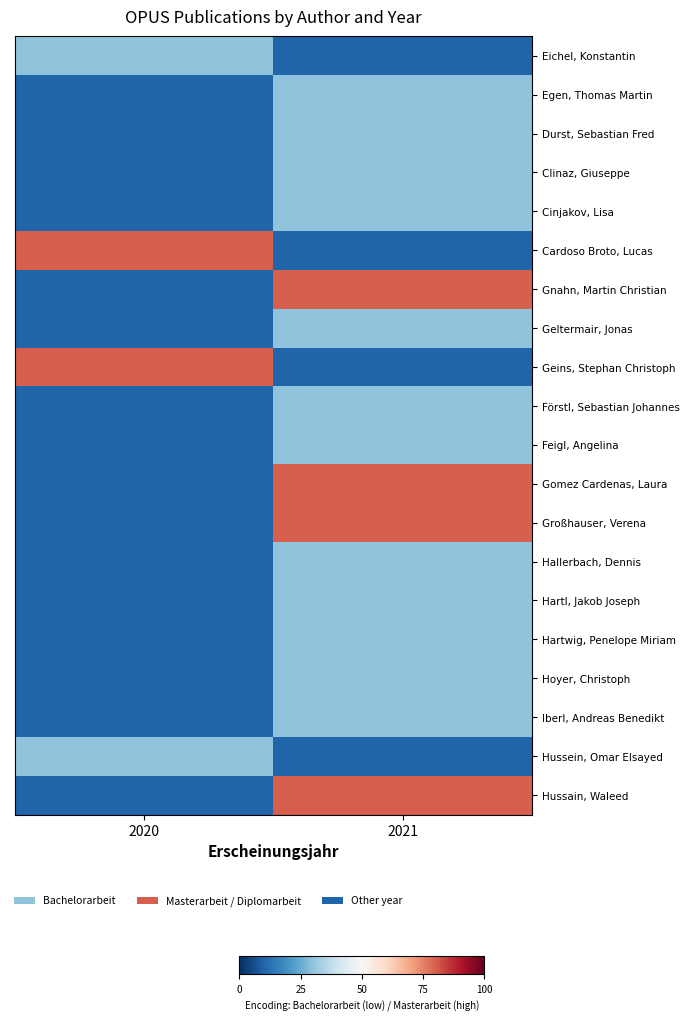

Reading right to left, what are all the values shown in this chart?

Eichel, Konstantin: 2021=10	2020=30
Egen, Thomas Martin: 2021=30	2020=10
Durst, Sebastian Fred: 2021=30	2020=10
Clinaz, Giuseppe: 2021=30	2020=10
Cinjakov, Lisa: 2021=30	2020=10
Cardoso Broto, Lucas: 2021=10	2020=80
Gnahn, Martin Christian: 2021=80	2020=10
Geltermair, Jonas: 2021=30	2020=10
Geins, Stephan Christoph: 2021=10	2020=80
Förstl, Sebastian Johannes: 2021=30	2020=10
Feigl, Angelina: 2021=30	2020=10
Gomez Cardenas, Laura: 2021=80	2020=10
Großhauser, Verena: 2021=80	2020=10
Hallerbach, Dennis: 2021=30	2020=10
Hartl, Jakob Joseph: 2021=30	2020=10
Hartwig, Penelope Miriam: 2021=30	2020=10
Hoyer, Christoph: 2021=30	2020=10
Iberl, Andreas Benedikt: 2021=30	2020=10
Hussein, Omar Elsayed: 2021=10	2020=30
Hussain, Waleed: 2021=80	2020=10